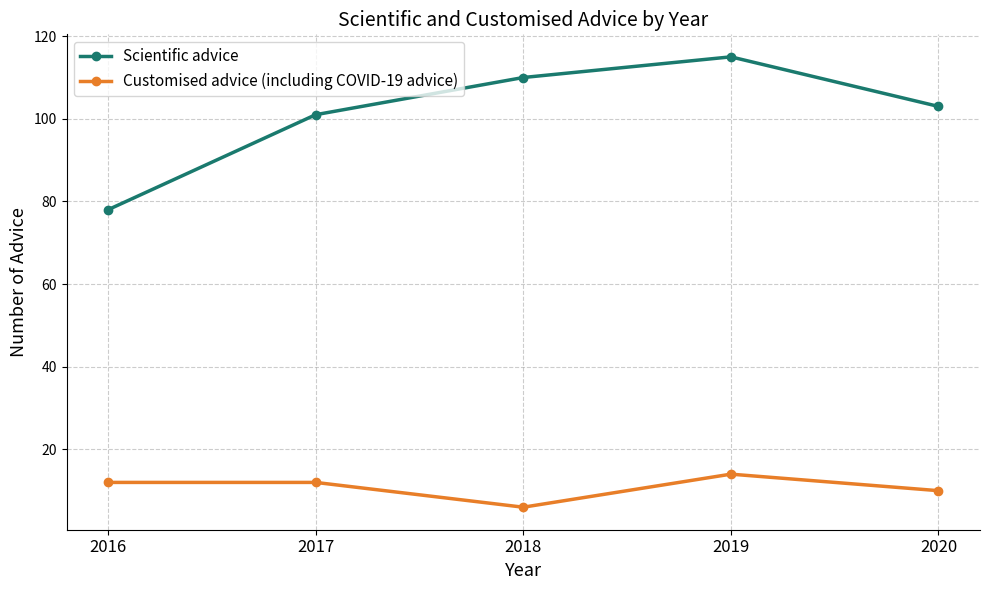

What is the difference between the highest and lowest values at 2020?

93